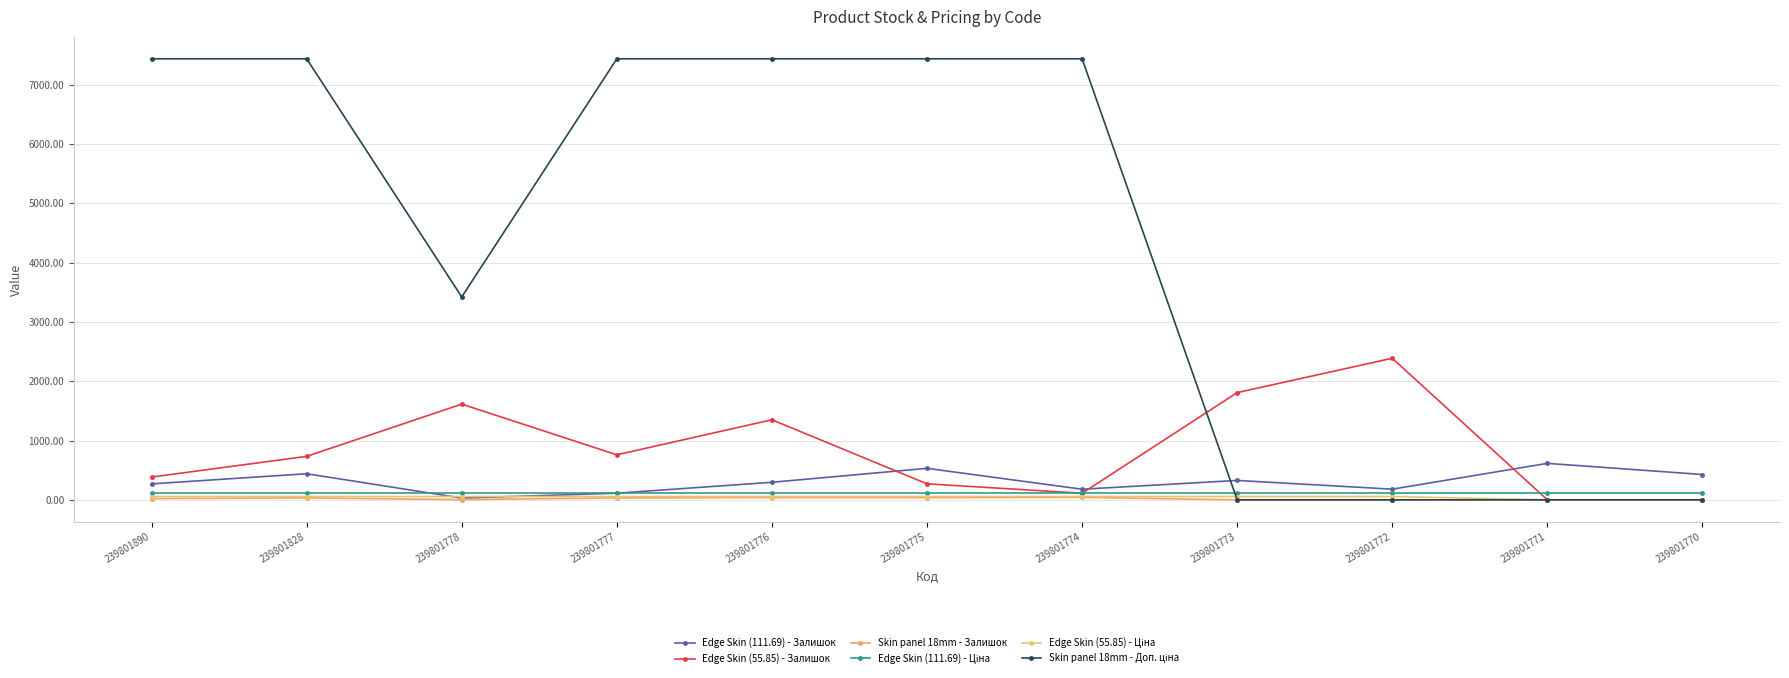

True or false: Skin panel 18mm - Залишок and Edge Skin (55.85) - Залишок cross at least once.

False